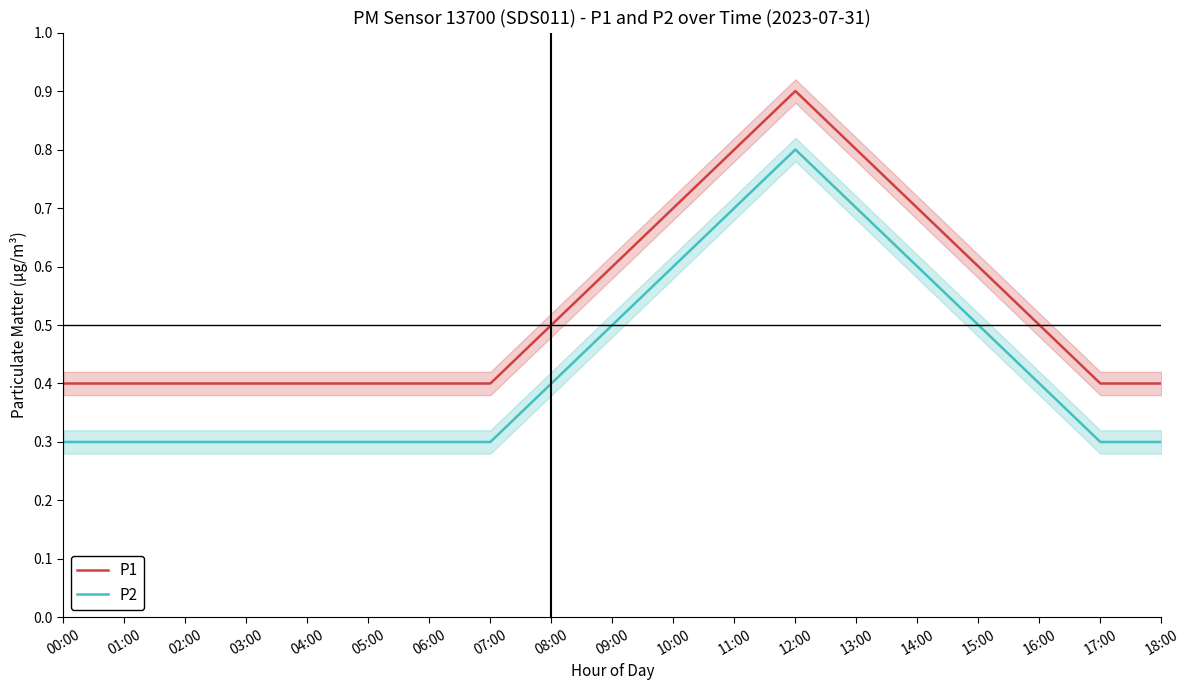

What is the sum of all P1 values?

10.1